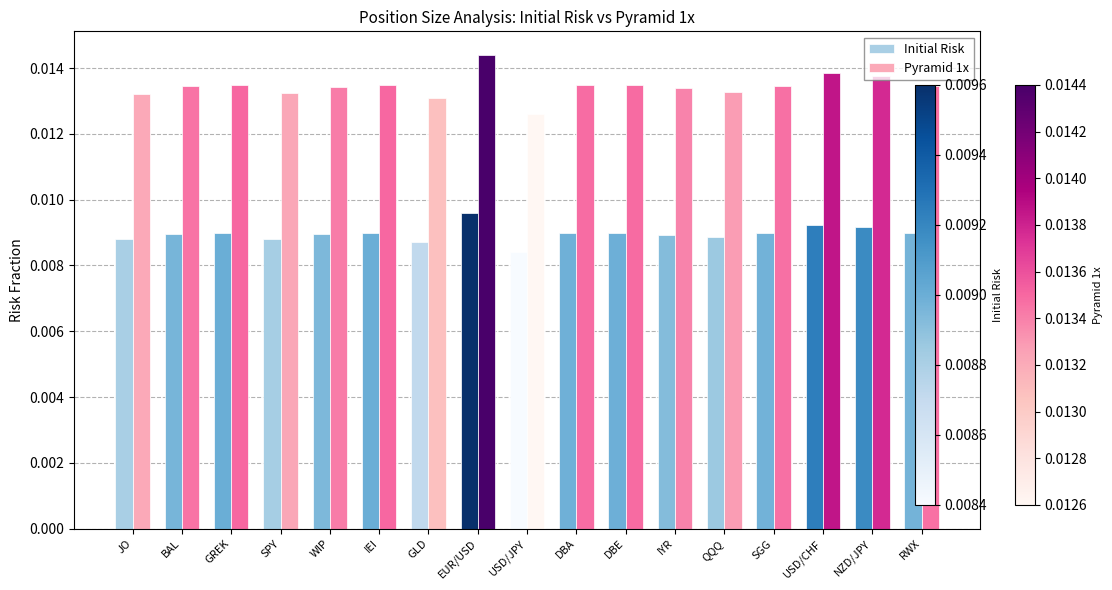

What is the label of the 15th bar from the right?

GREK